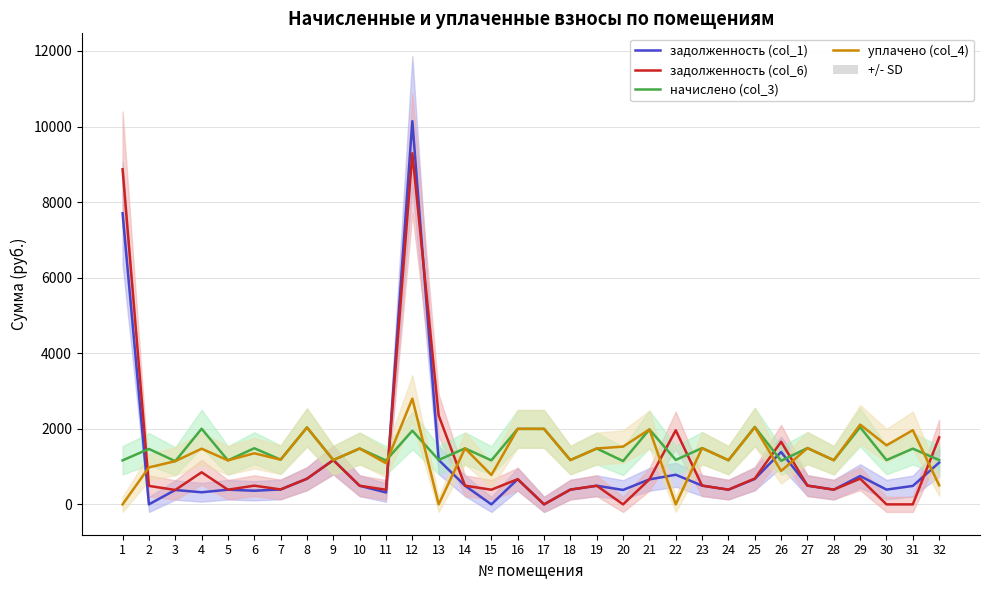

How many interior local valleys does the уплачено (col_4) series have?

12